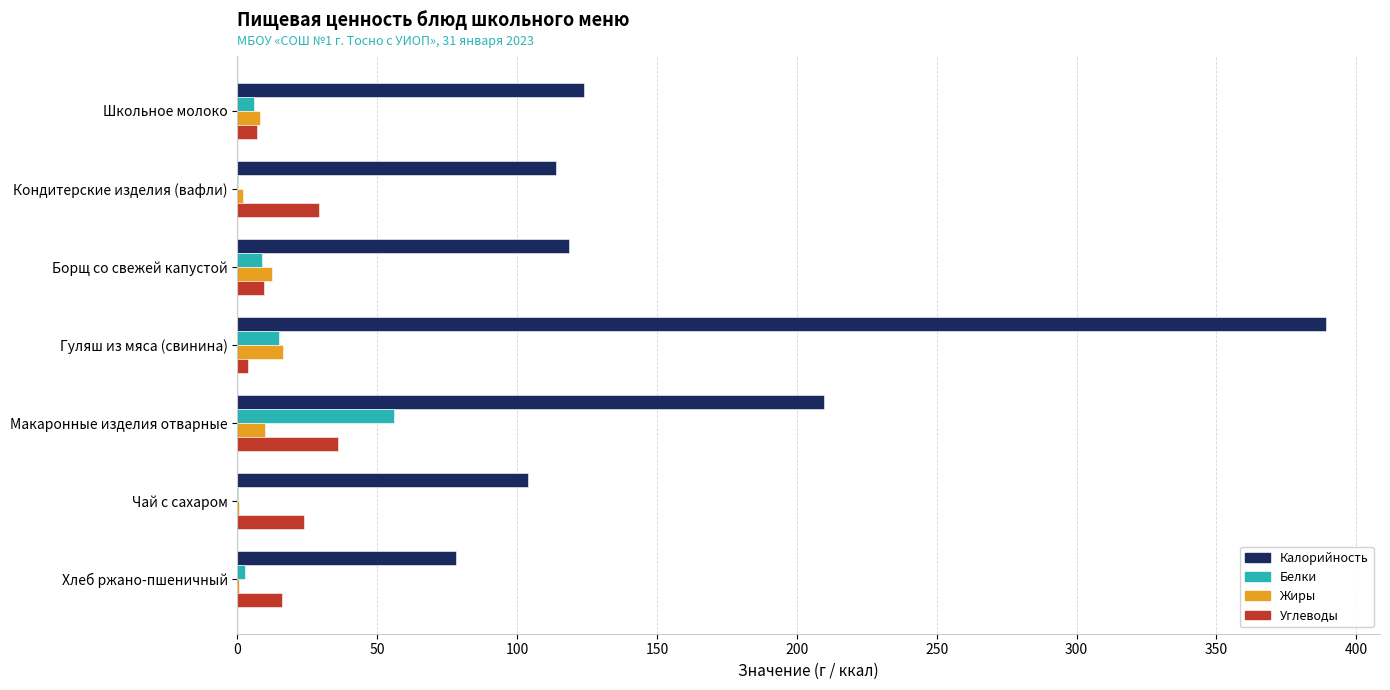

What is the sum of all Углеводы values?

125.5